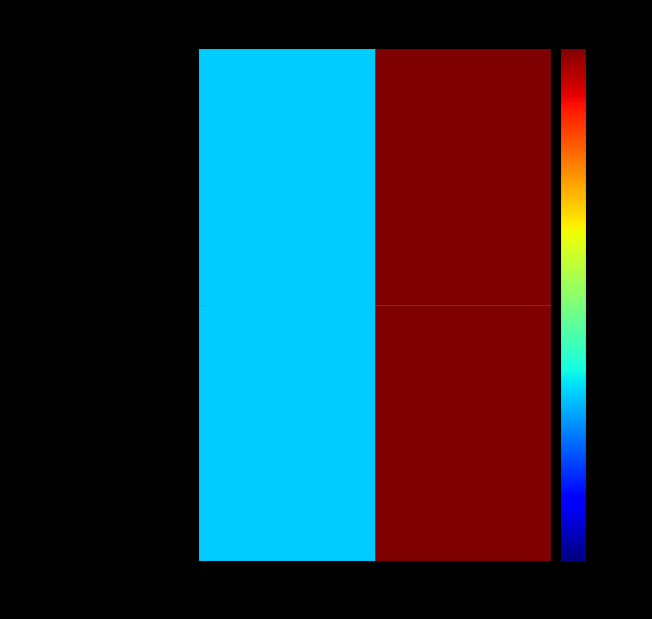

What is the maximum value shown in the chart?

3342252